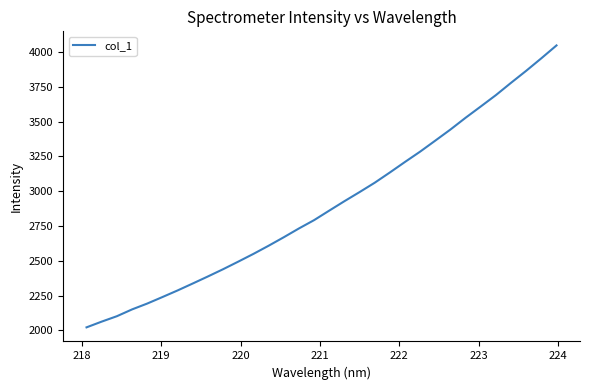

What is the minimum value shown in the chart?

2021.1